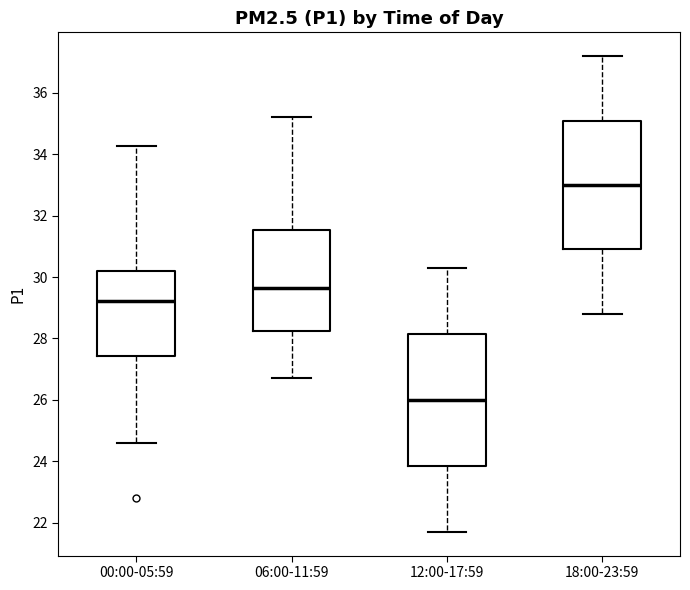

Reading left to right, transcribe this box plot: for each box, give where its median line is, the range the box spans, and where its two whiskers end, as read against the y-axis. The values are not printed on the chart, so give them approximately, as read against the axis.

00:00-05:59: median 29.2, box 27.4 to 30.2, whiskers 24.6 to 34.2
06:00-11:59: median 29.6, box 28.2 to 31.6, whiskers 26.8 to 35.2
12:00-17:59: median 26.0, box 23.8 to 28.2, whiskers 21.8 to 30.4
18:00-23:59: median 33.0, box 31.0 to 35.2, whiskers 28.8 to 37.2